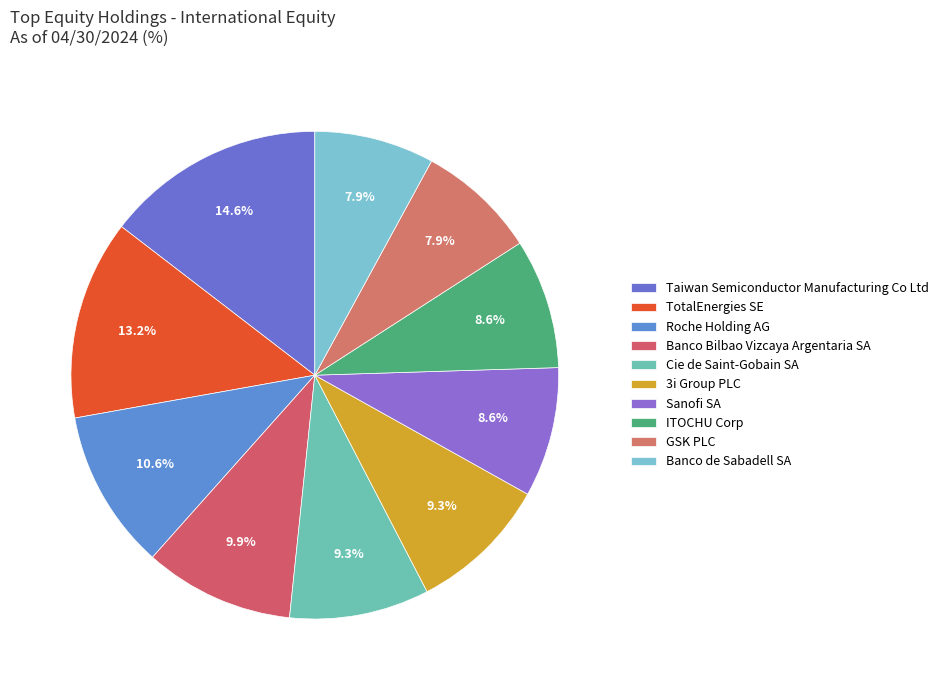

How many segments does this pie chart have?

10